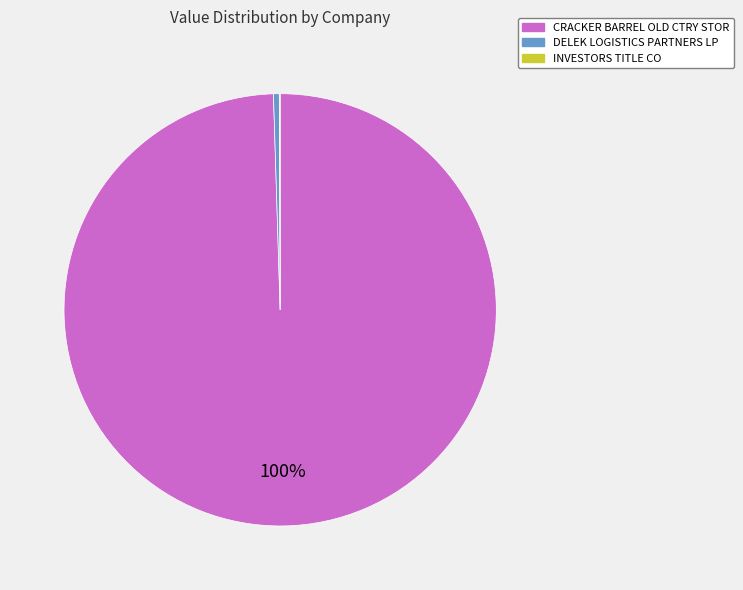

Between DELEK LOGISTICS PARTNERS LP and CRACKER BARREL OLD CTRY STOR, which is larger?

CRACKER BARREL OLD CTRY STOR